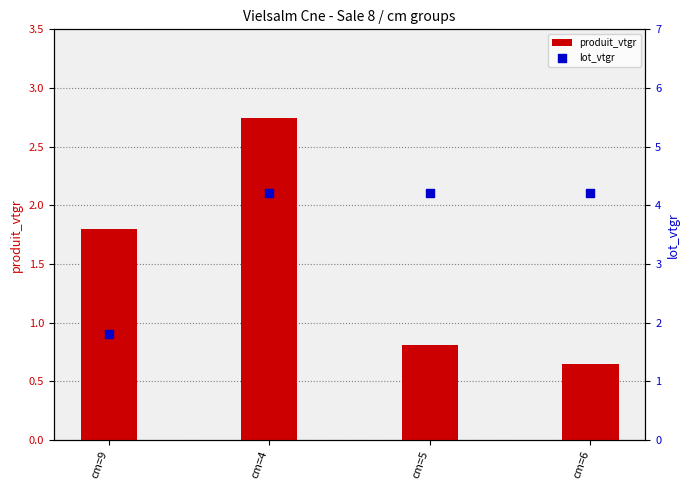

Which series has the widest spread of Y values?

lot_vtgr